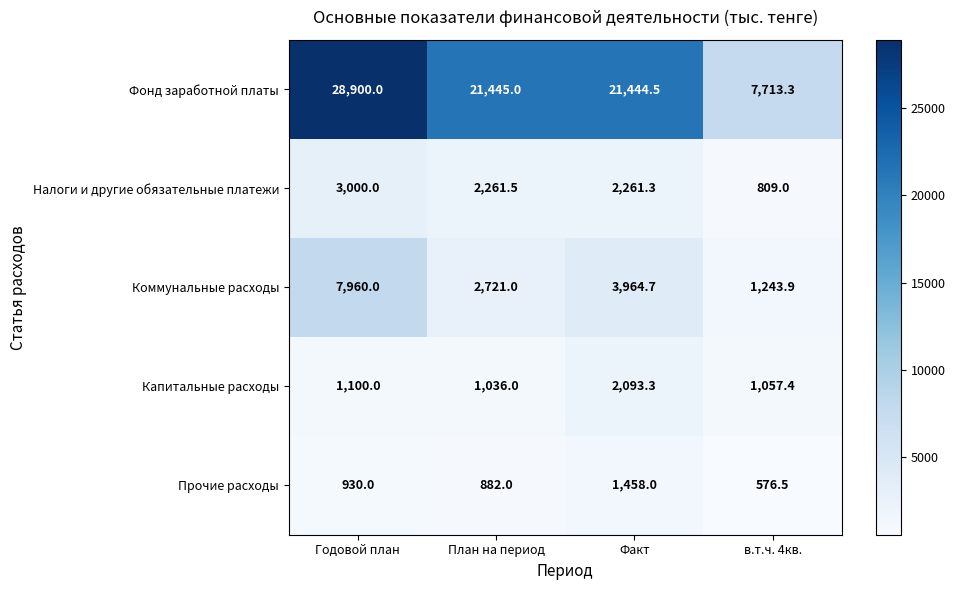

Which category has the highest value in the Фонд заработной платы series?

Годовой план